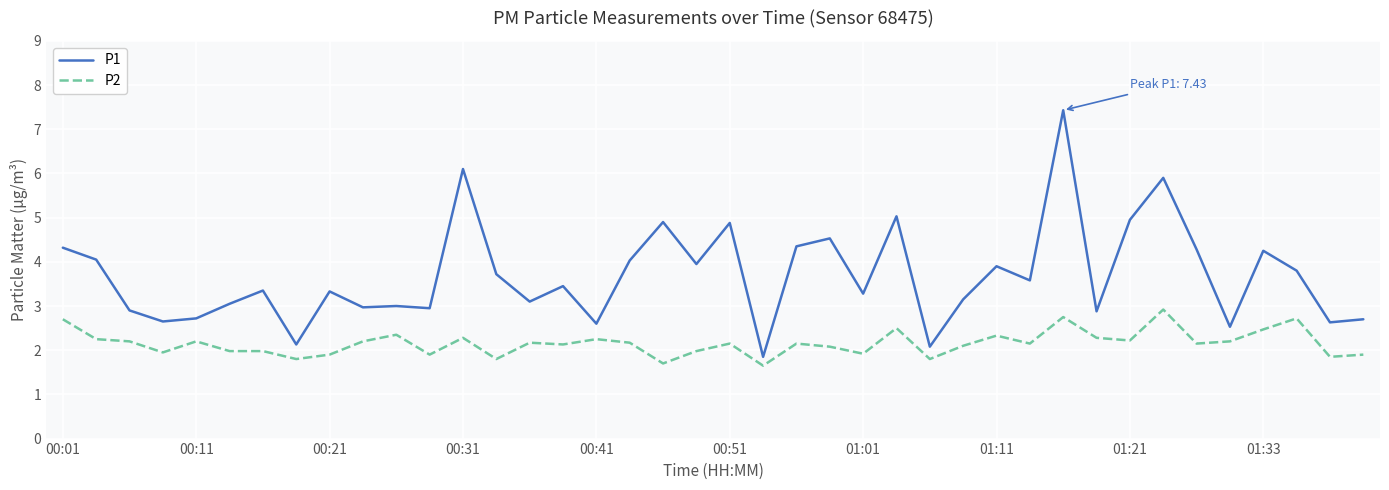

True or false: P1 and P2 cross at least once.

False